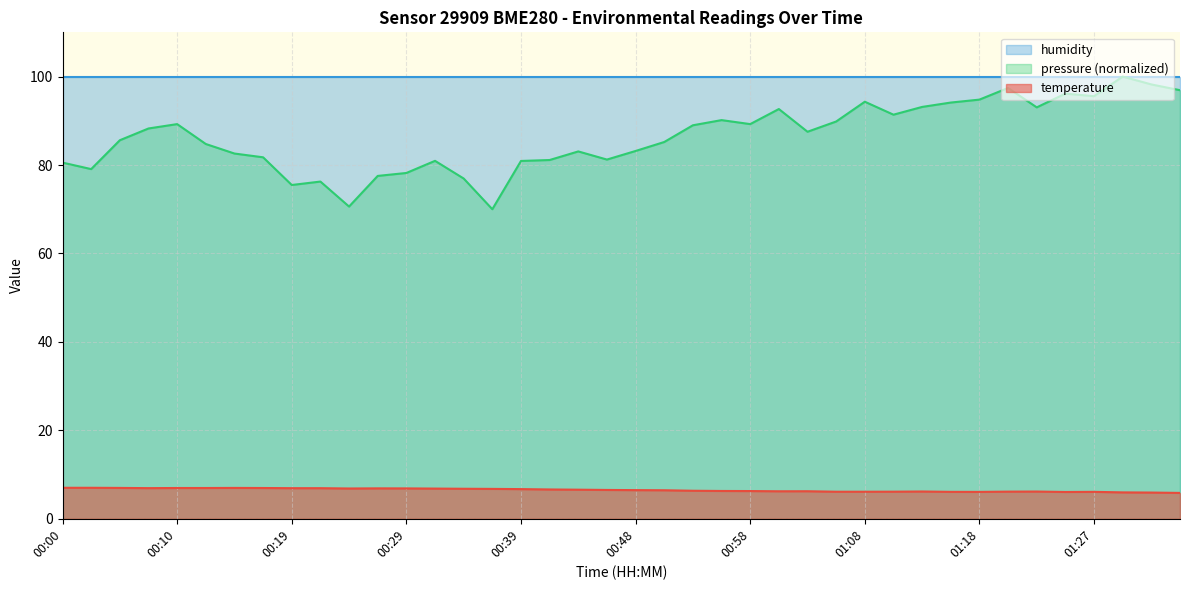

Approximately how many times larger is the value at 00:17 compared to 01:08?

1.1